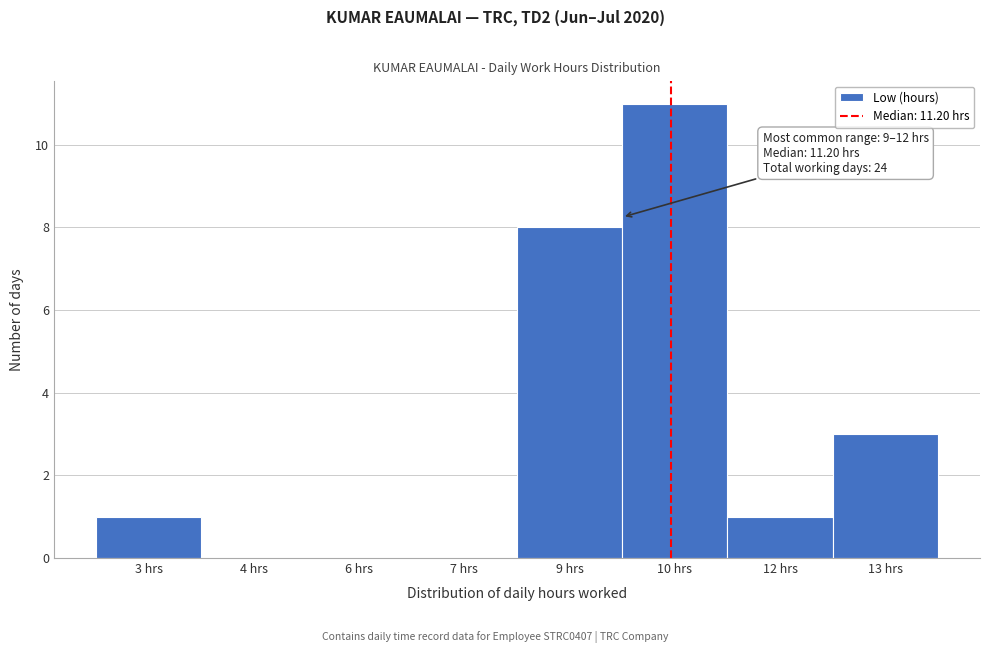

Reading right to left, list all the values displayed in this chart.

13 hrs=3	12 hrs=1	10 hrs=11	9 hrs=8	7 hrs=0	6 hrs=0	4 hrs=0	3 hrs=1